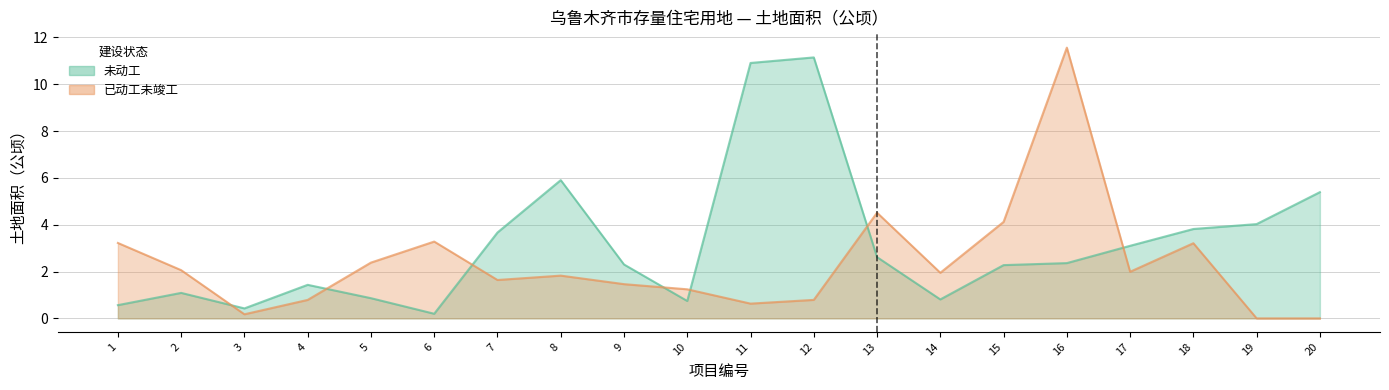

Rank the categories by 未动工 value from highest to lowest.

12, 11, 8, 20, 19, 18, 7, 17, 13, 16, 9, 15, 4, 2, 5, 14, 10, 1, 3, 6